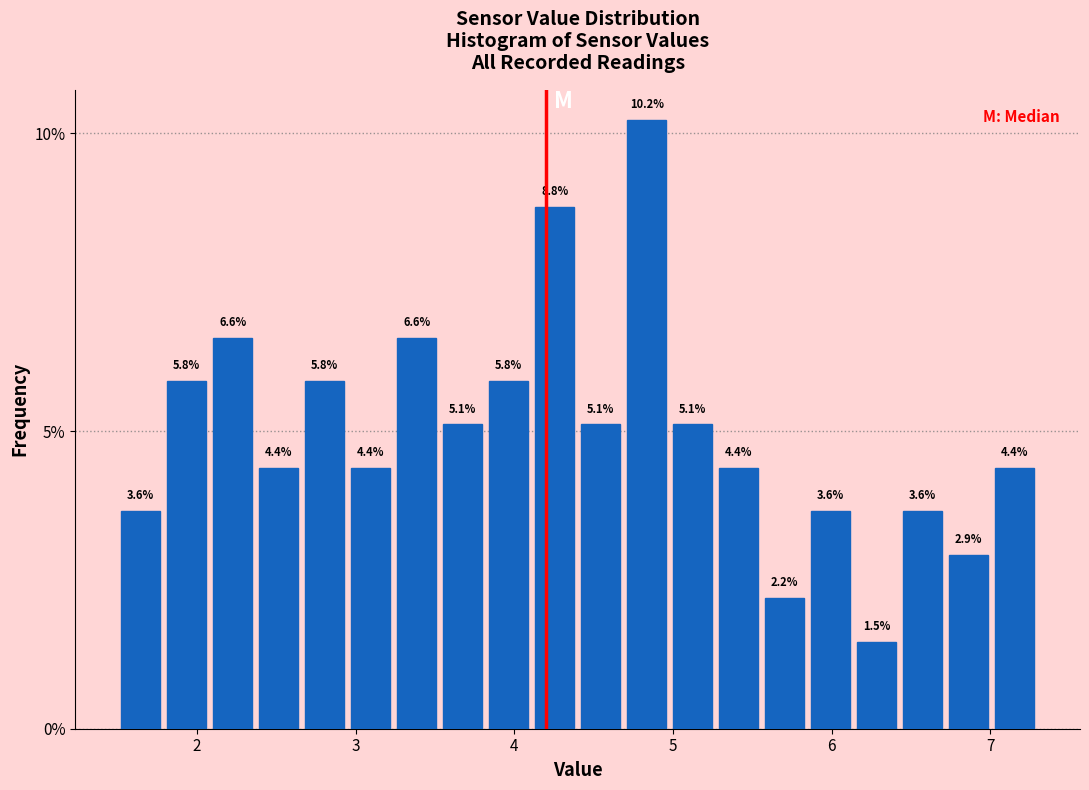

Around what value on the x-axis is the tallest bar? Give the approximate position of its centre, as read against the axis.

4.8